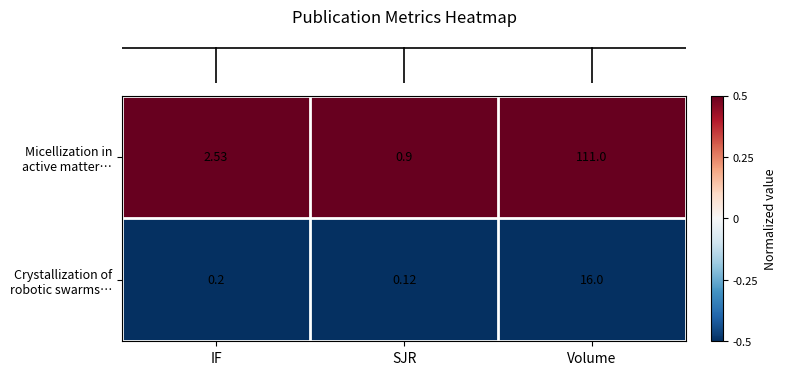

At which category is the sum across all series the highest?

Volume